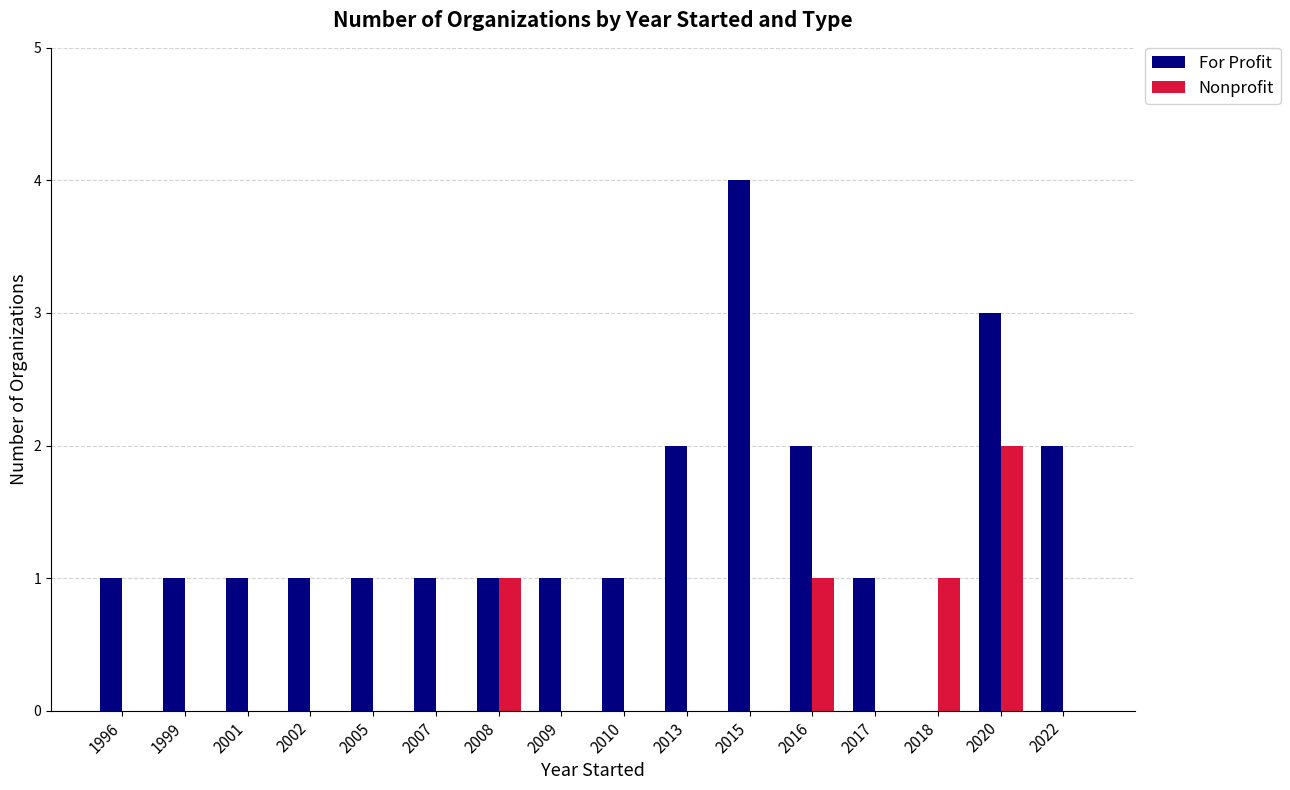

What are all the series names shown in the legend?

For Profit, Nonprofit